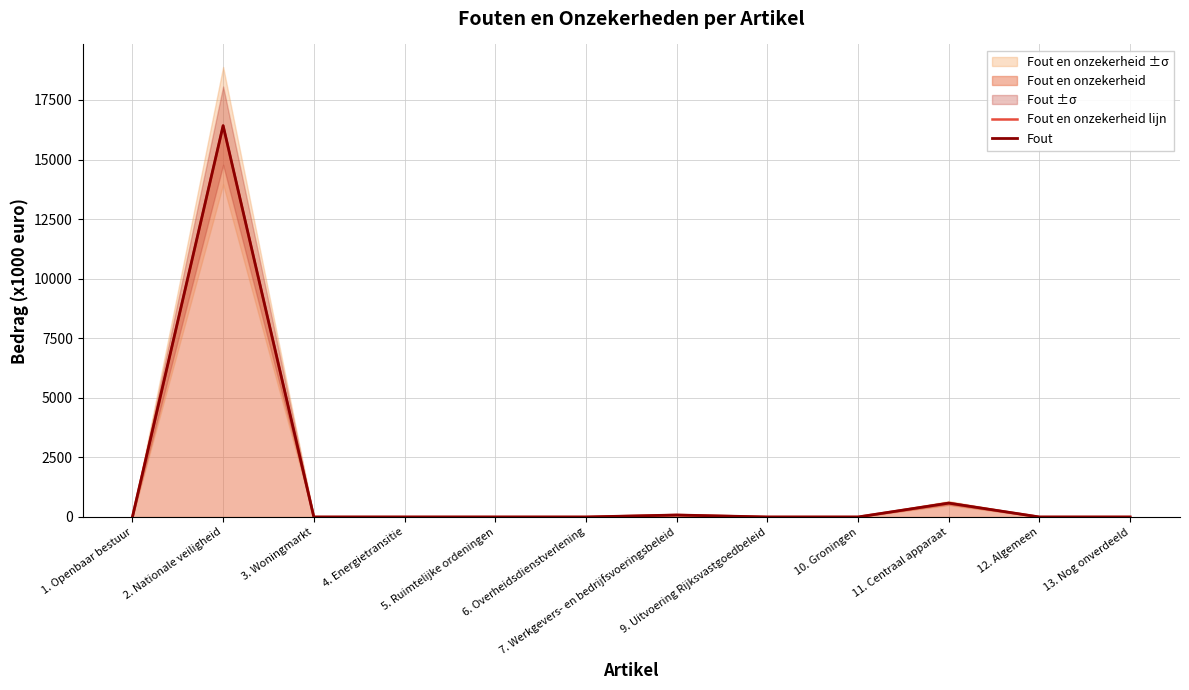

In Fout, how many points are higher than both neighbors (excluding endpoints)?

3